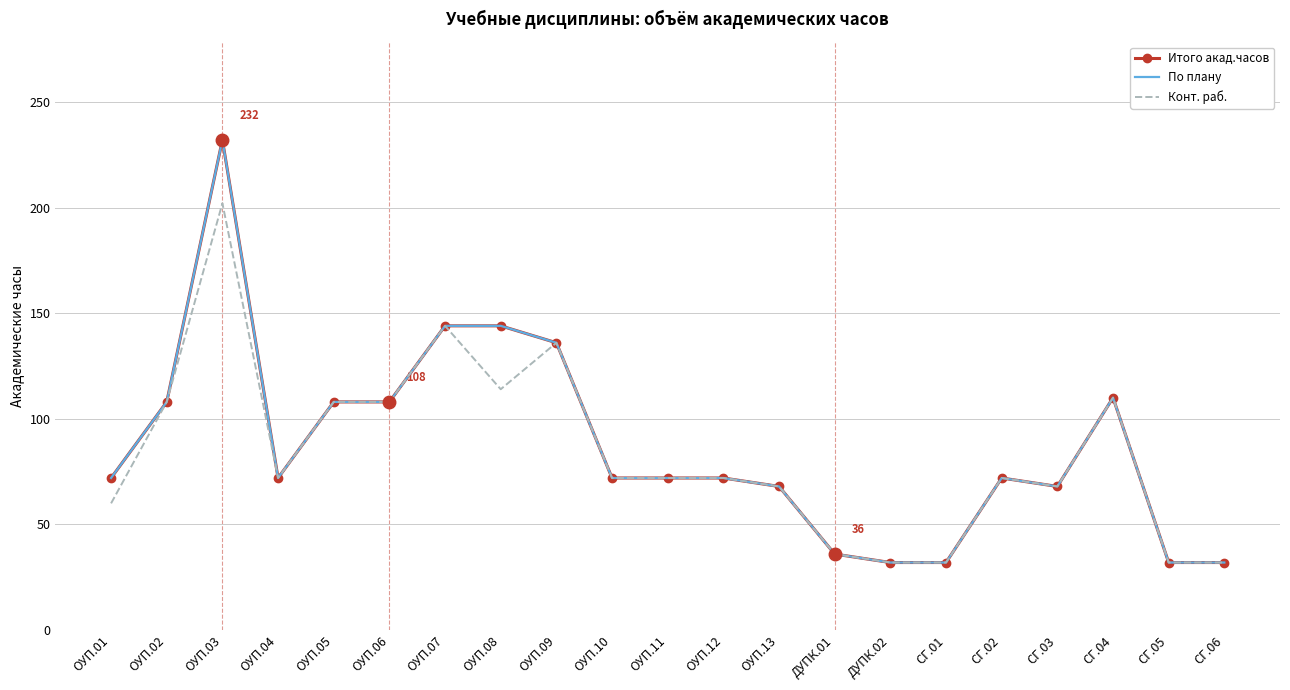

What is the value of the Итого акад.часов point at the 16th from the left?

32